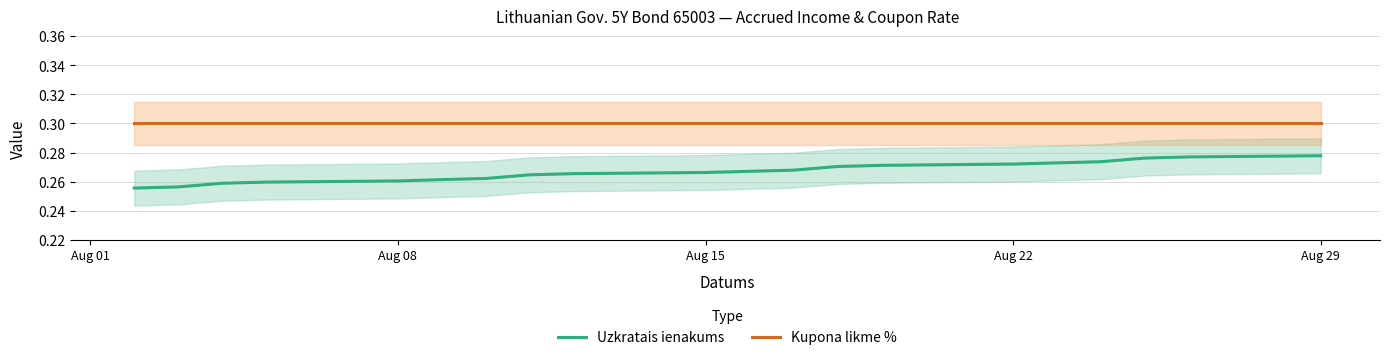

True or false: Uzkratais ienakums and Kupona likme % cross at least once.

False